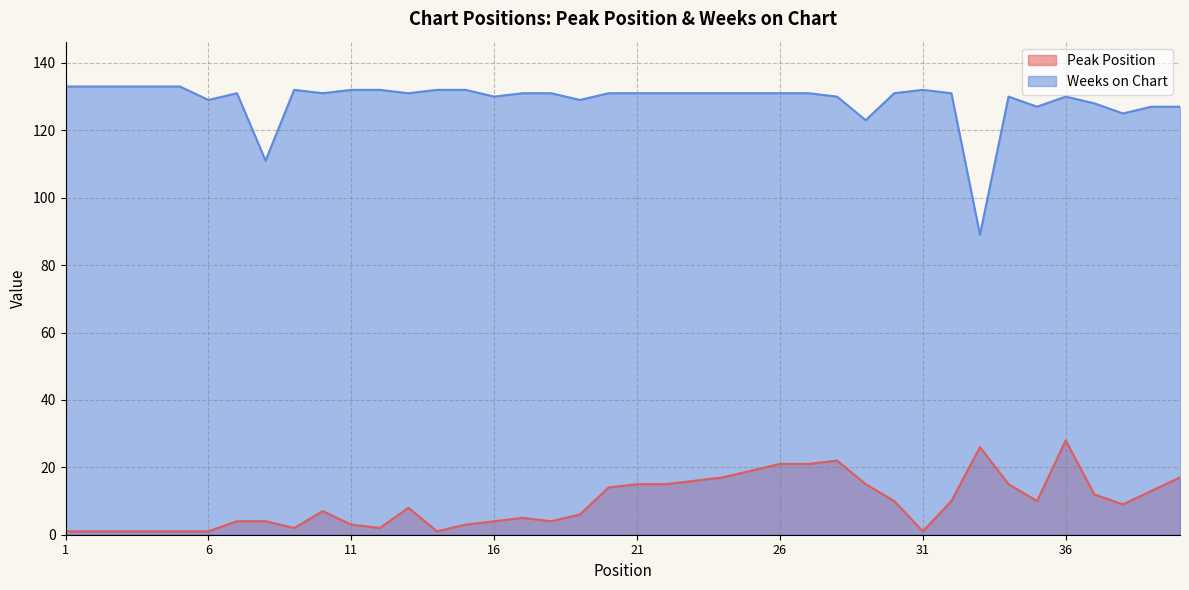

List the series in order of their overall mean, lowest first.

Peak Position, Weeks on Chart